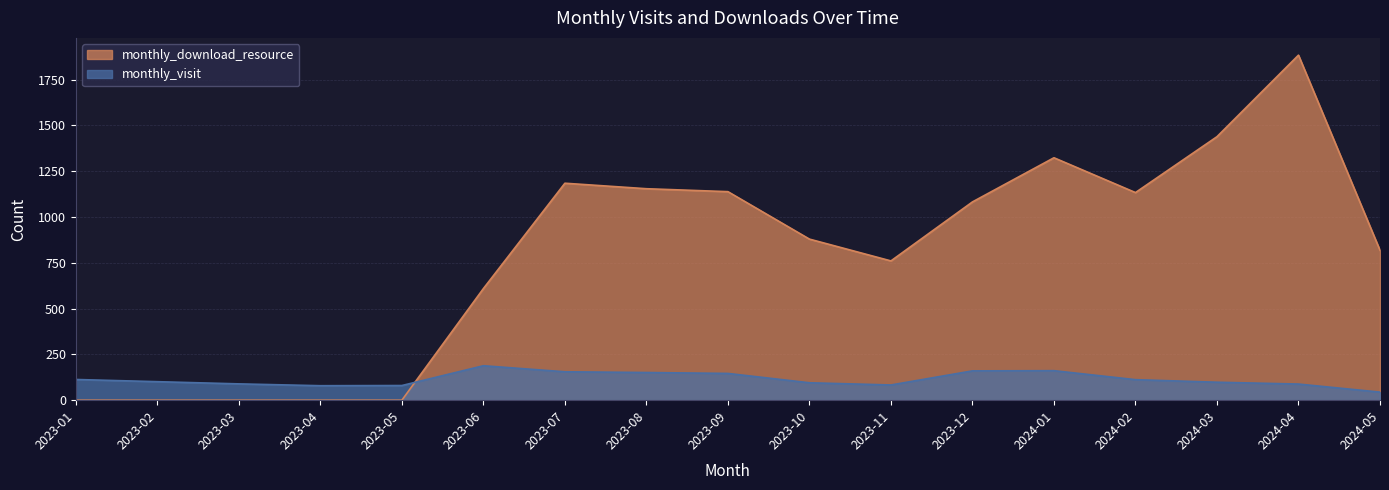

Does the chart have visible grid lines?

Yes